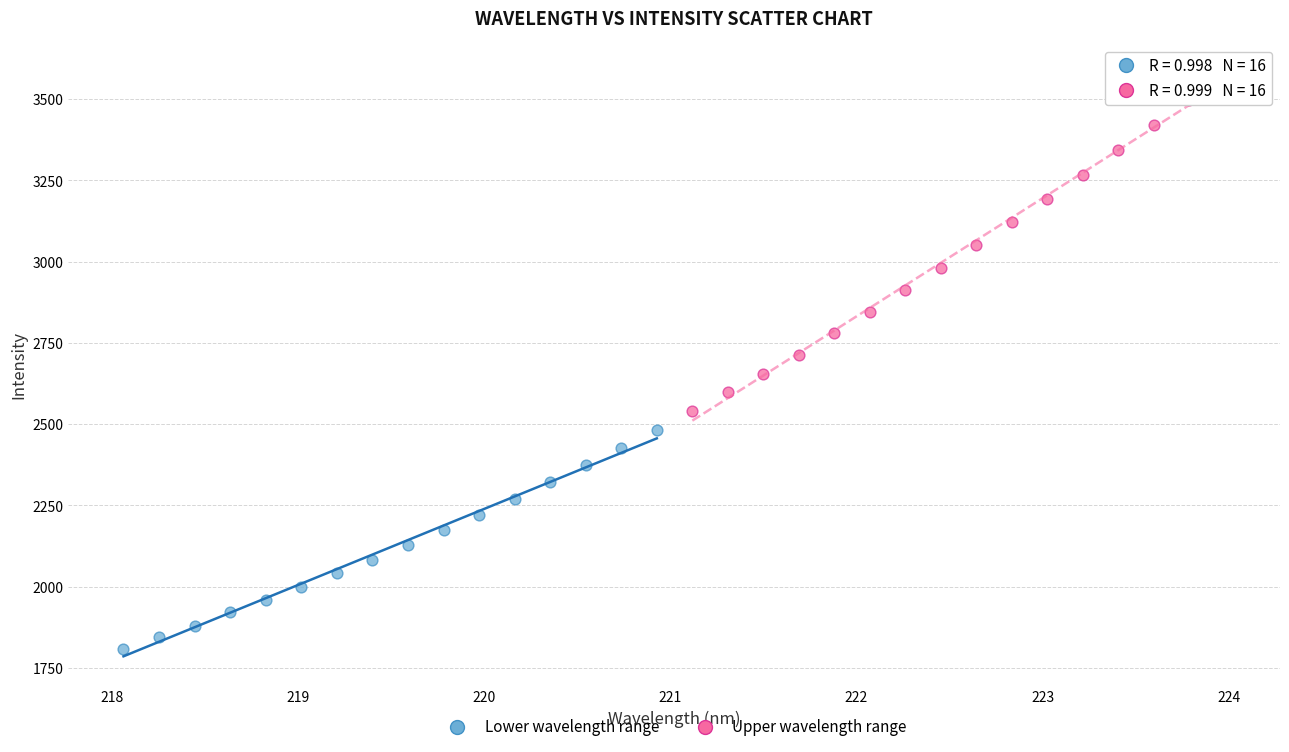

Which series reaches the maximum Y coordinate?

Upper wavelength range